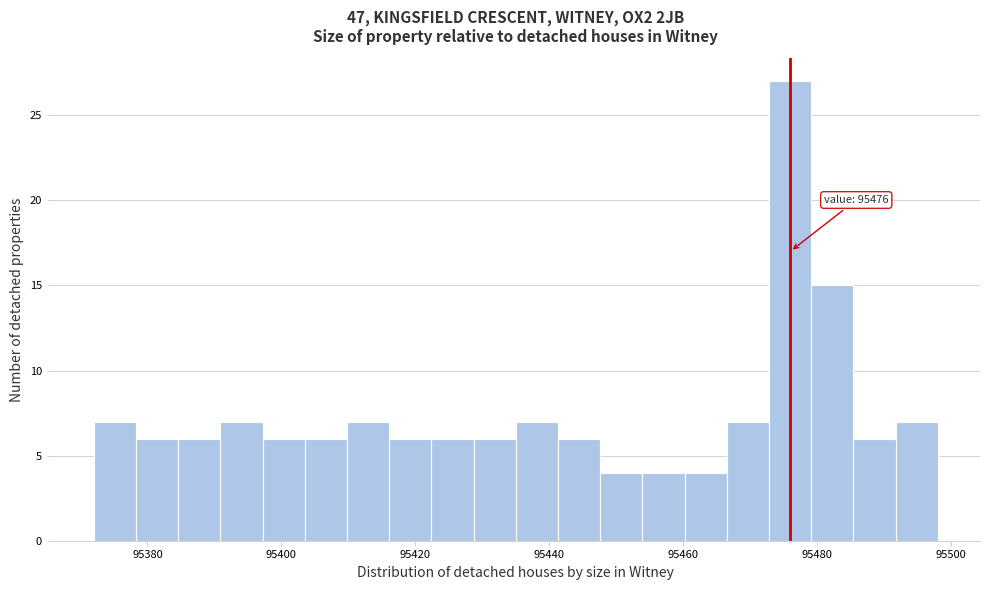

Around what value on the x-axis is the tallest bar? Give the approximate position of its centre, as read against the axis.

95476